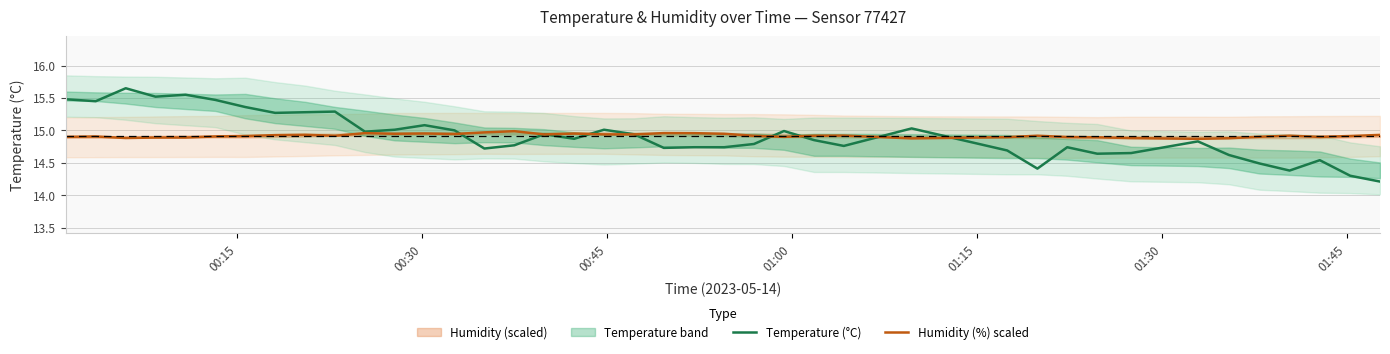

Is this an area chart (filled region under the line)?

No